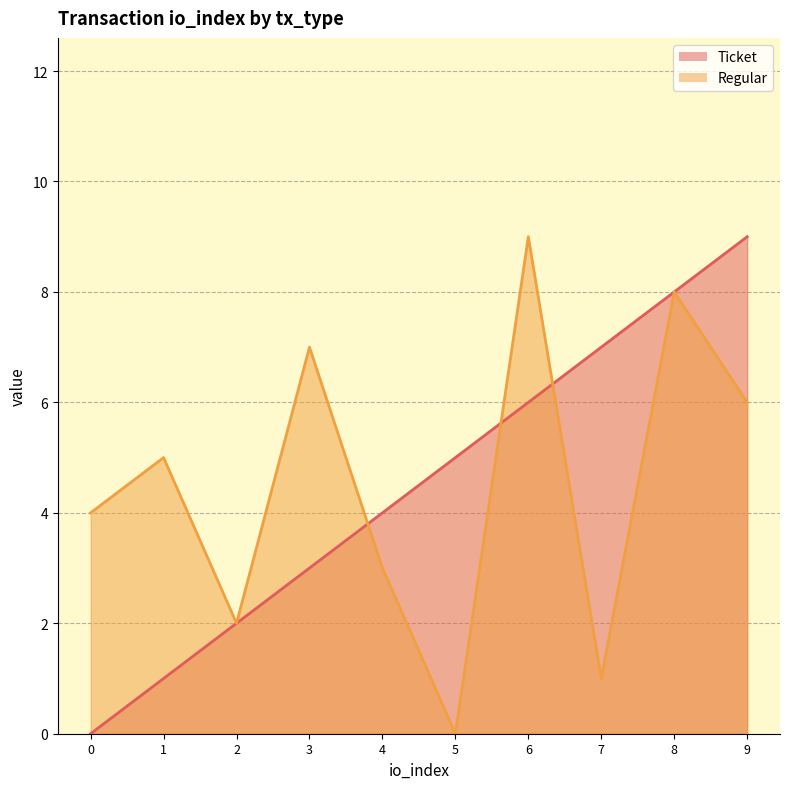

Where do Ticket and Regular first cross each other?

3 and 4